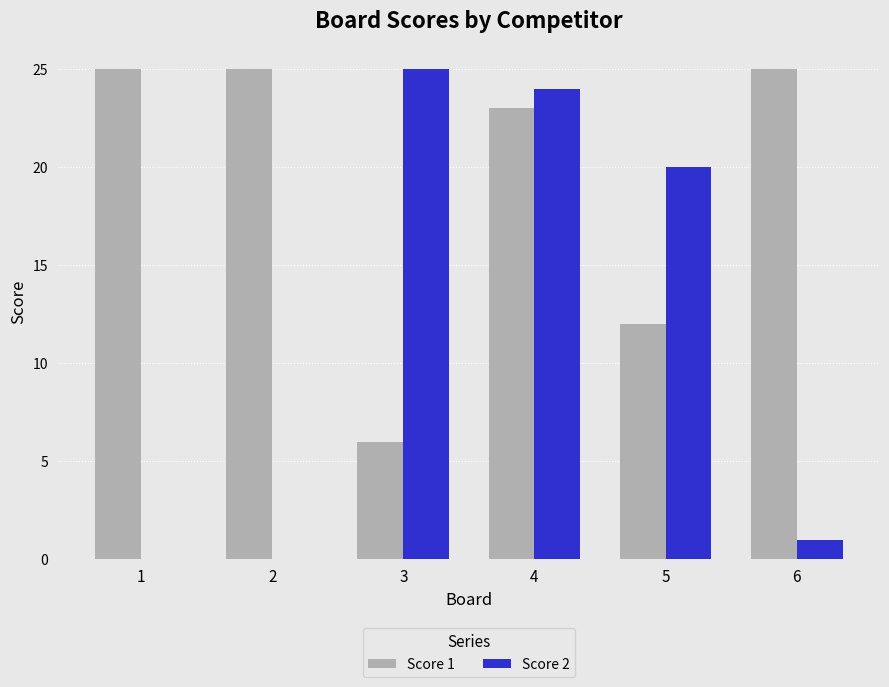

Is the value of Score 1 at 5 greater than the value of Score 2 at 5?

No